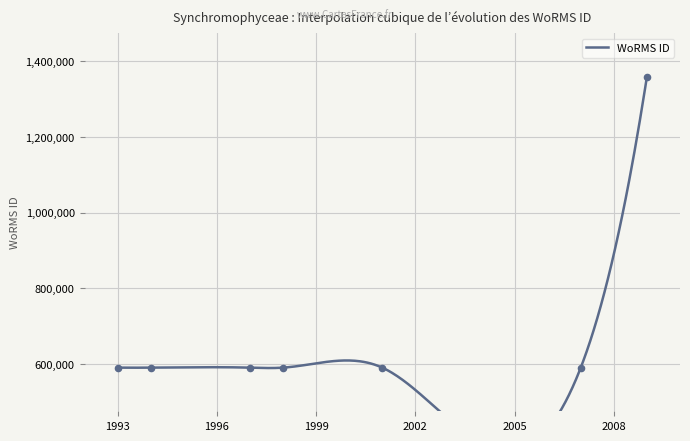

Which has a higher value, 1997 or 1998?

1997